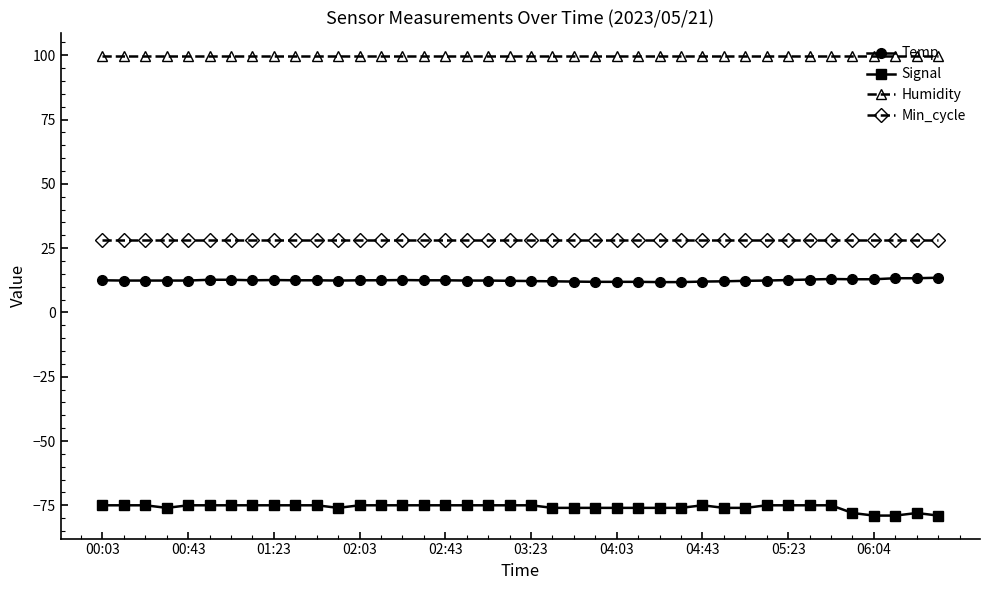

True or false: Signal has more than 0 points higher than both neighbors.

True